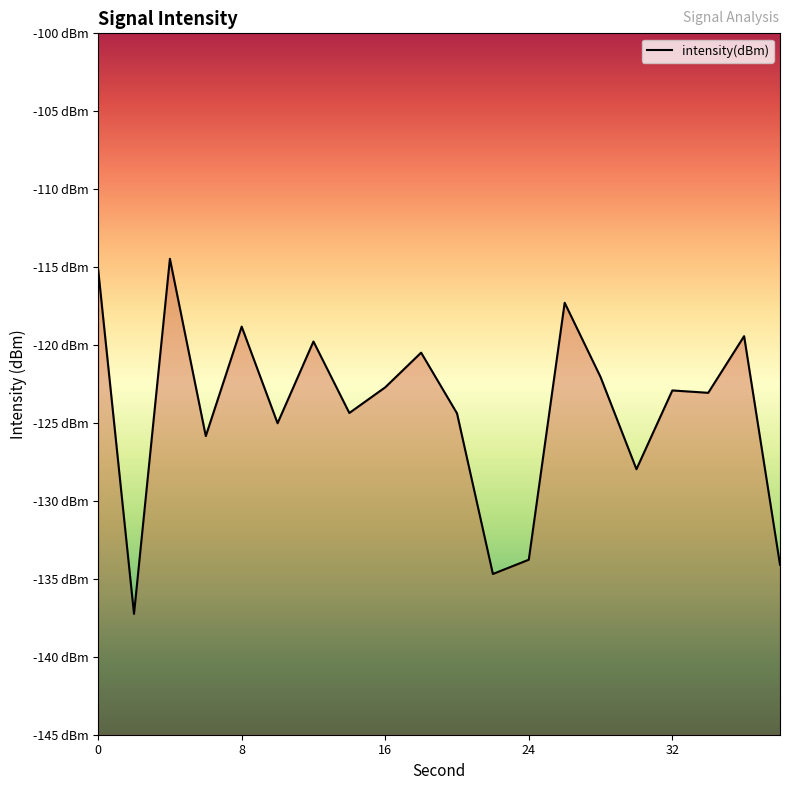

What is the value of the 20th point from the left?

-134.1